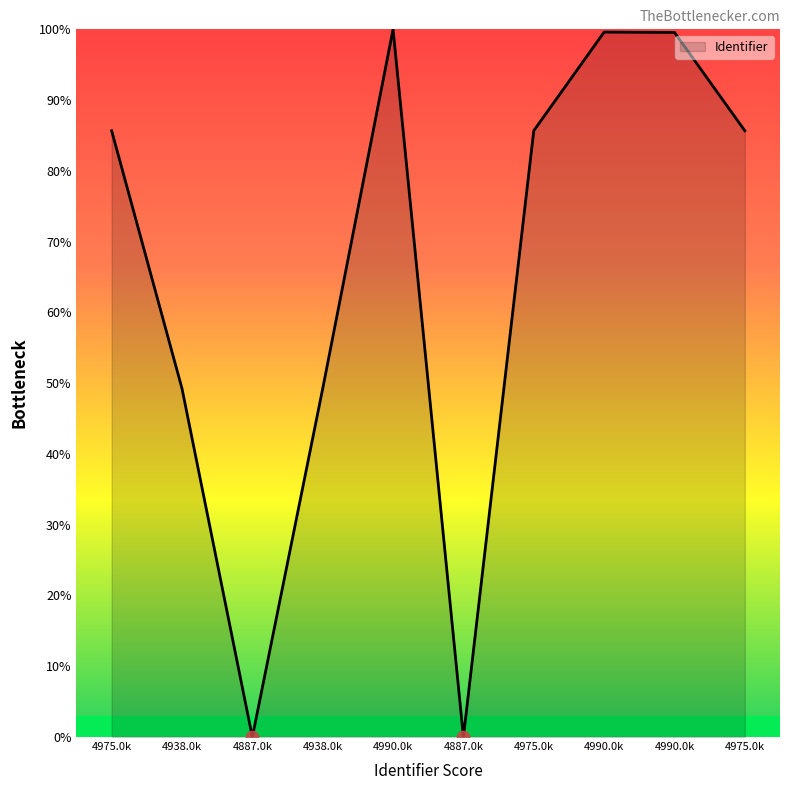

Is this an area chart (filled region under the line)?

Yes